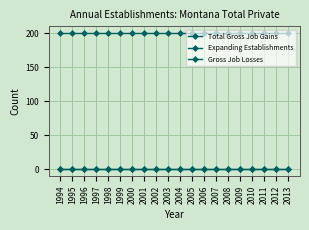

List the series in order of their peak value, lowest first.

Expanding Establishments, Gross Job Losses, Total Gross Job Gains